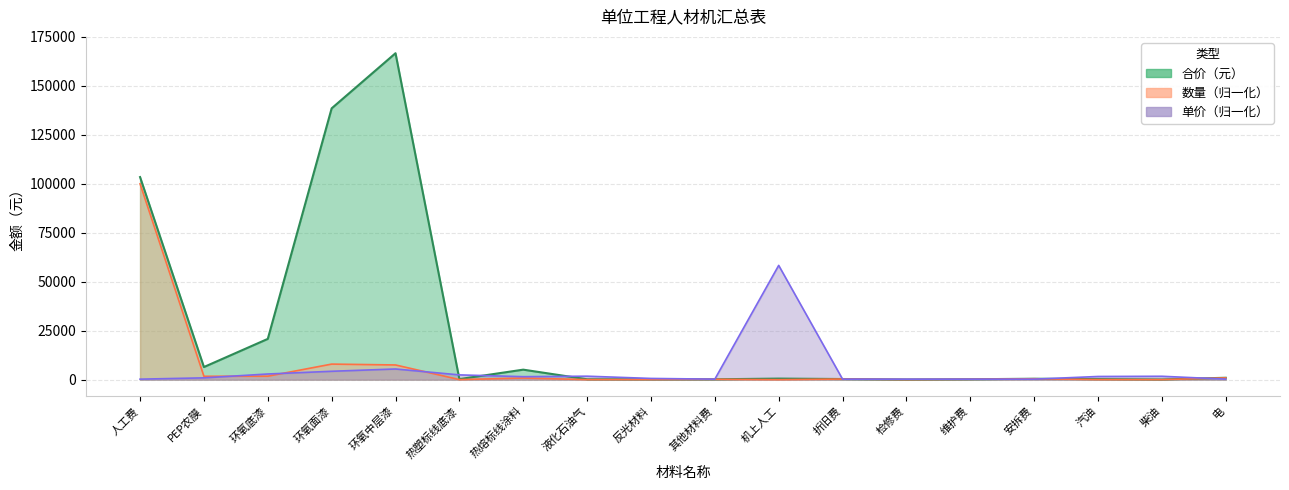

What is the label of the 15th point from the right?

环氧面漆